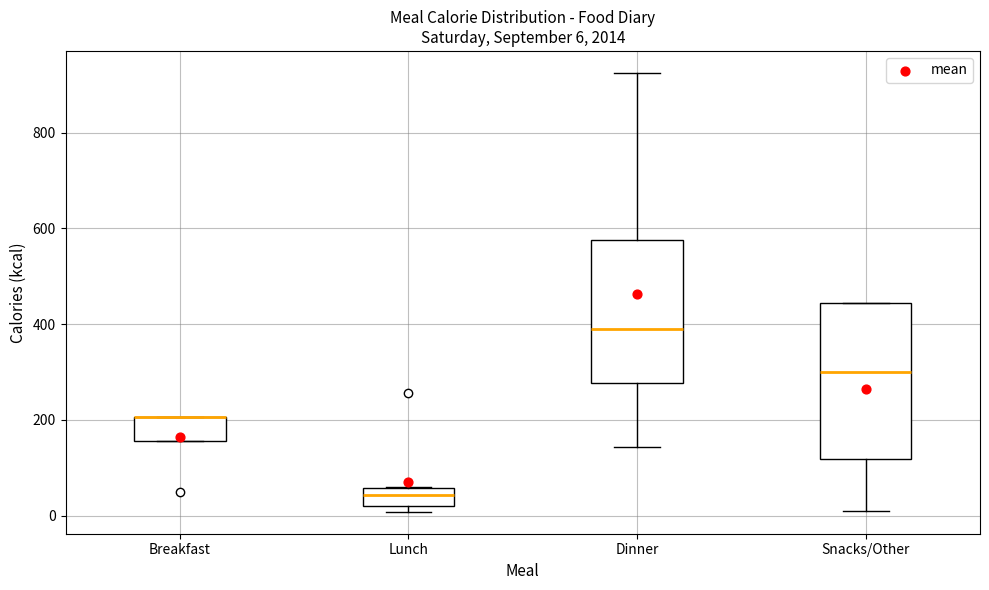

Comparing the boxes themselves (not the whiskers), which one is the tallest?

Snacks/Other